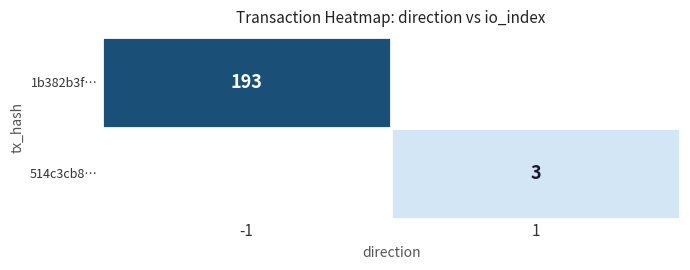

How many distinct data groups are displayed?

2